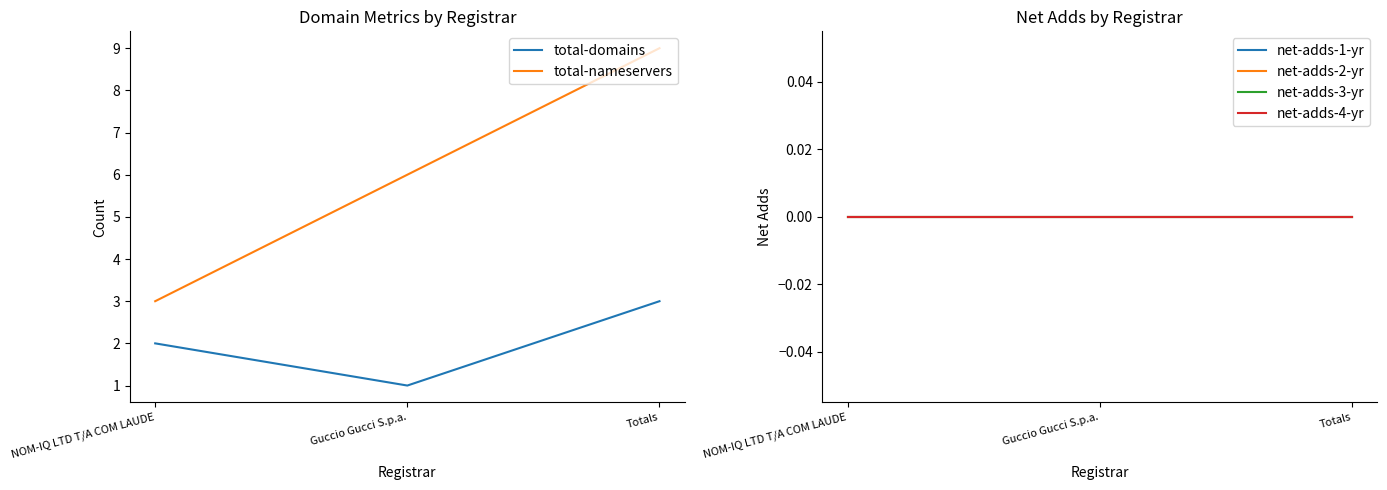

What is the label of the 1st point from the right?

Totals